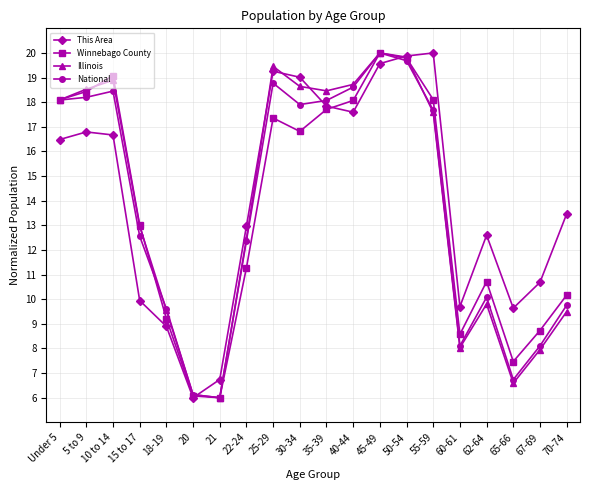

At how many categories does at least one series exceed 7?

18